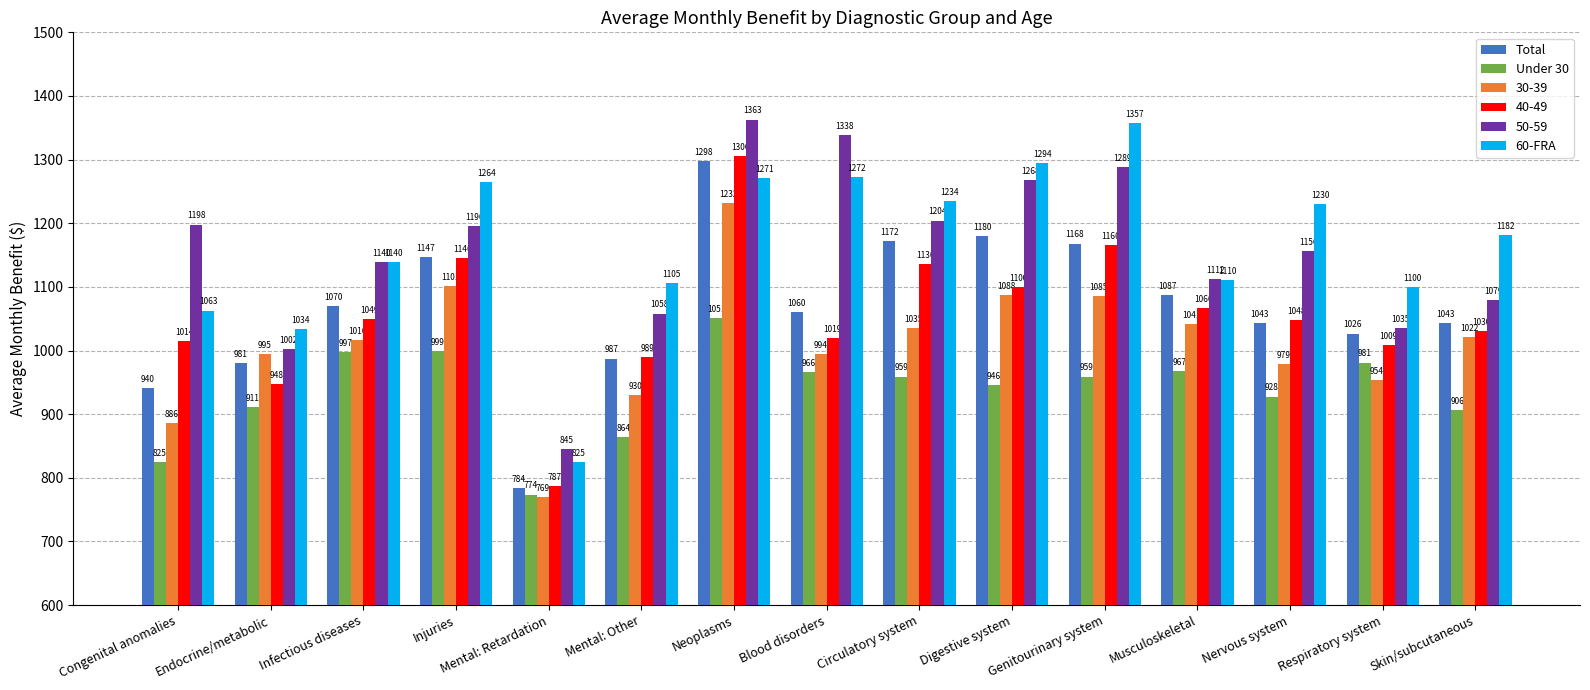

What position from the right is Nervous system?

3